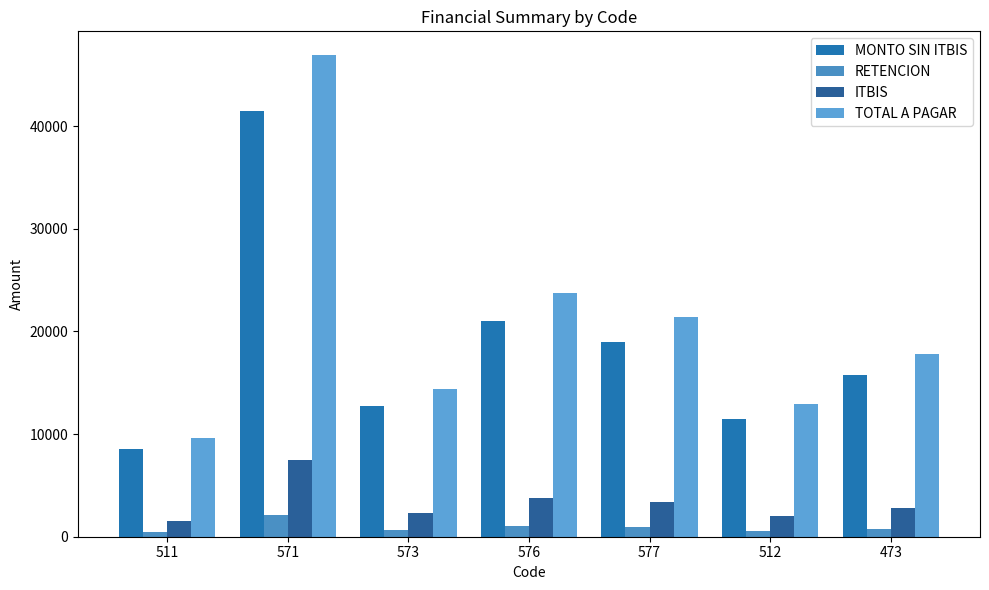

What is the sum of all MONTO SIN ITBIS values?

130000.0